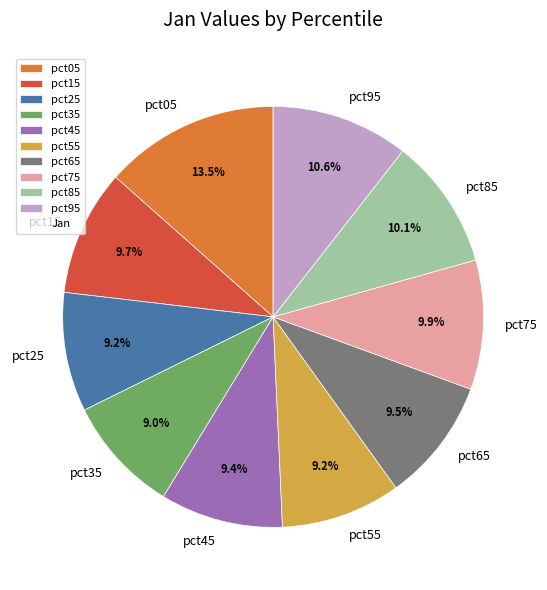

How many segments does this pie chart have?

10